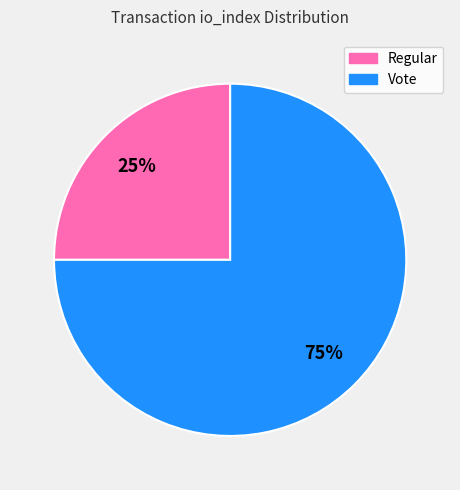

Is there any slice that represents more than half of the pie?

Yes